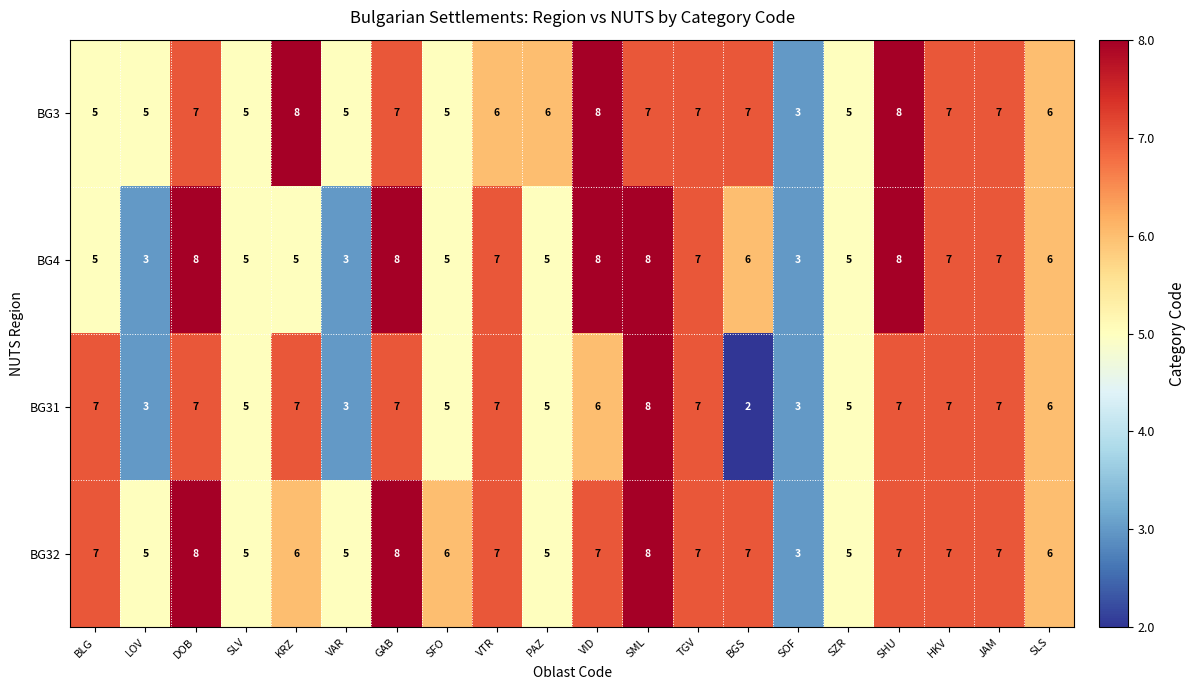

Which series has the largest range (max minus min)?

BG31